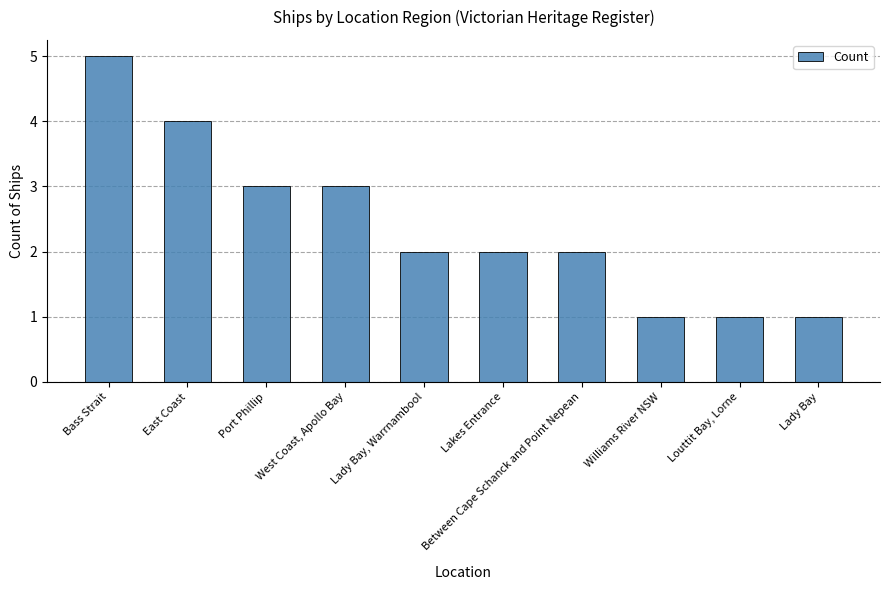

What is the approximate value at Louttit Bay, Lorne?

1